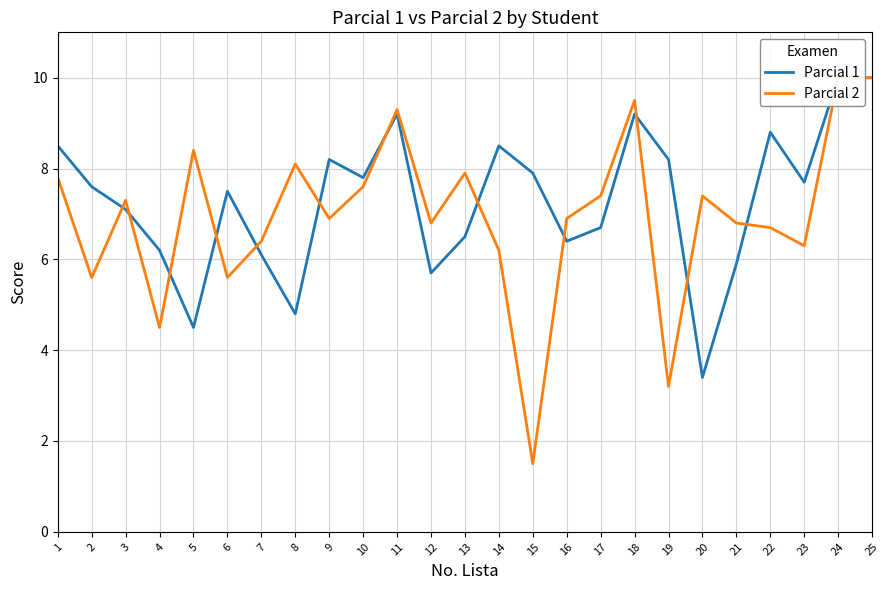

How many interior local peaks does the Parcial 2 series have?

7